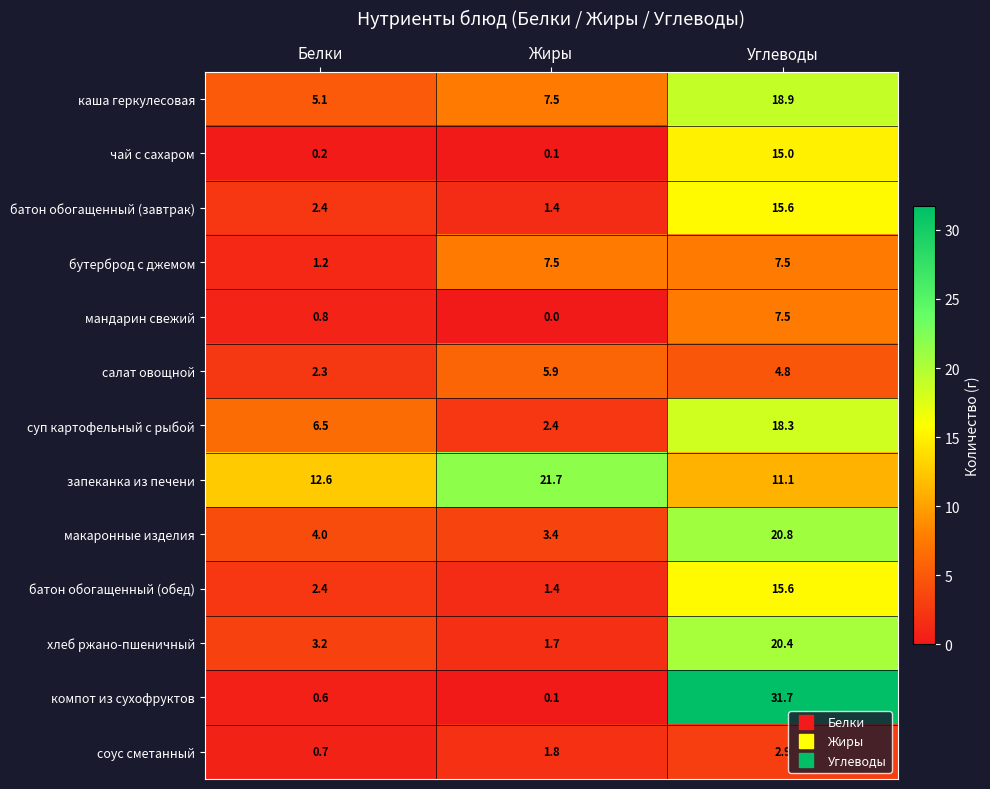

At which category is the sum across all series the highest?

Углеводы